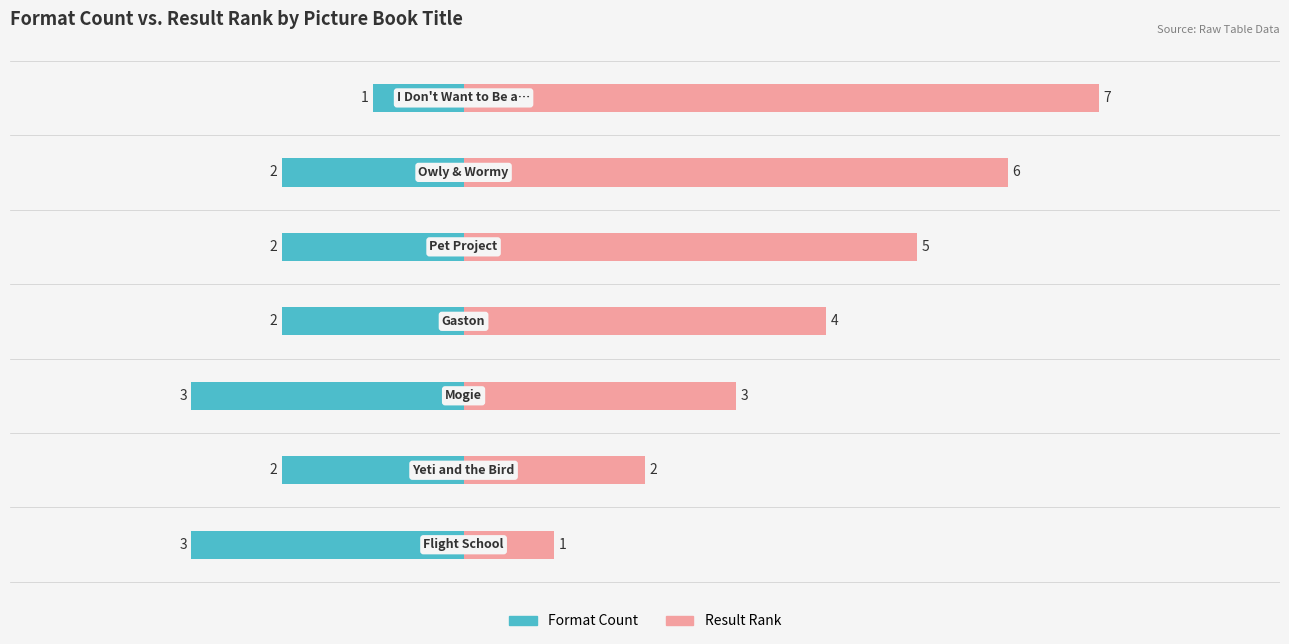

The Format Count series shows -4 at 0. True or false?

False